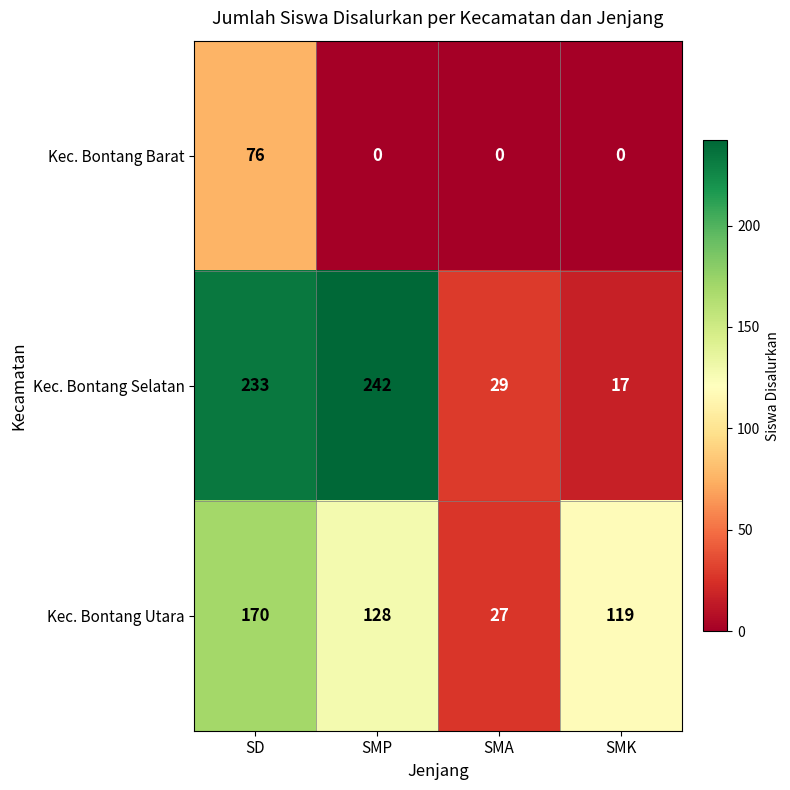

Which series has the widest spread of values?

Kec. Bontang Selatan